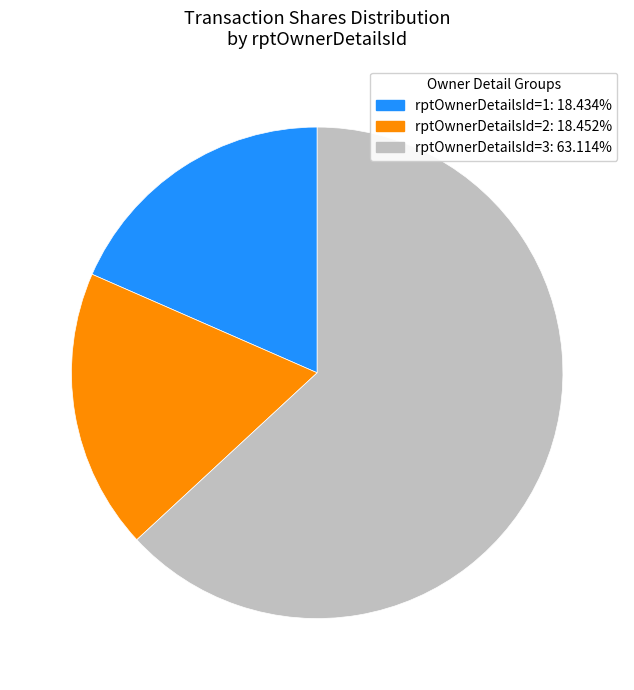

Is there a majority slice in this chart?

Yes